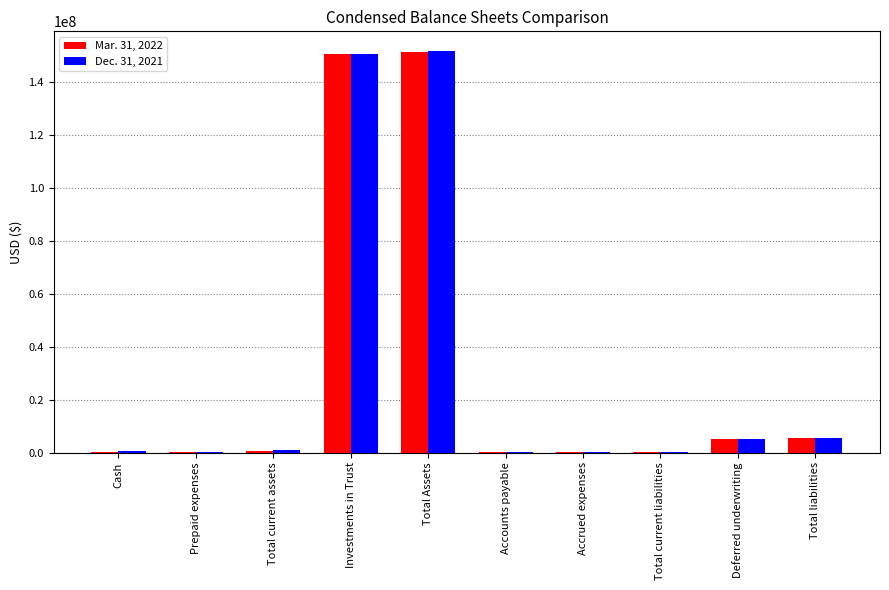

Is the value of Mar. 31, 2022 at Total Assets greater than the value of Dec. 31, 2021 at Accounts payable?

Yes